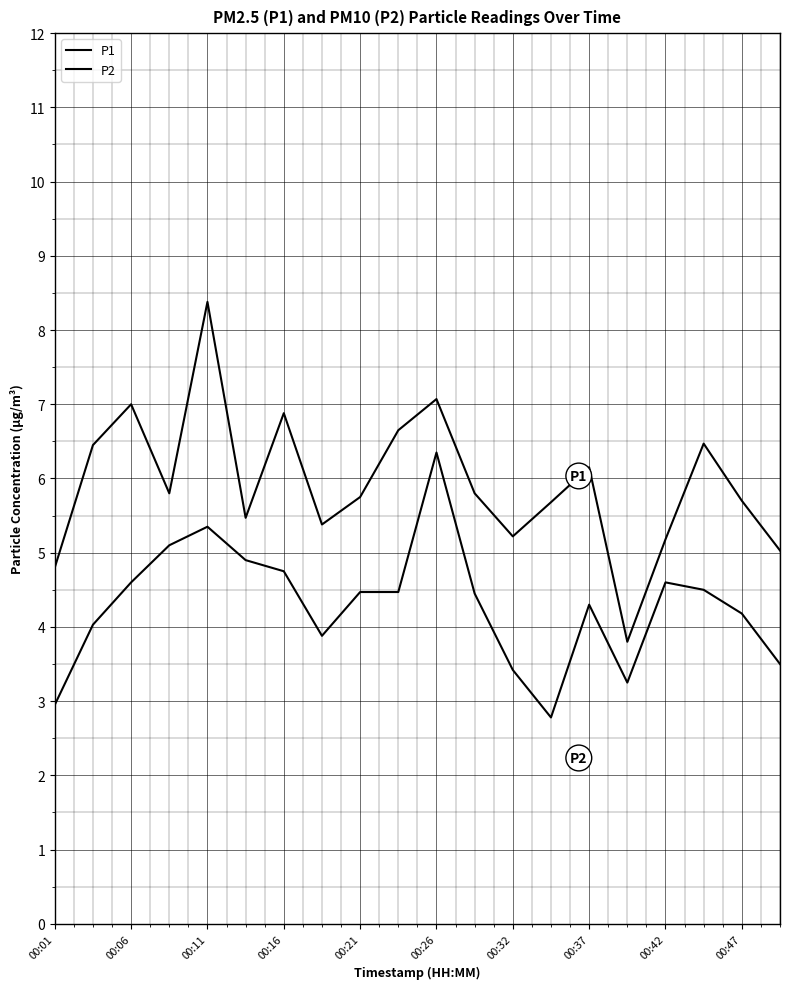

Does the chart have visible grid lines?

Yes